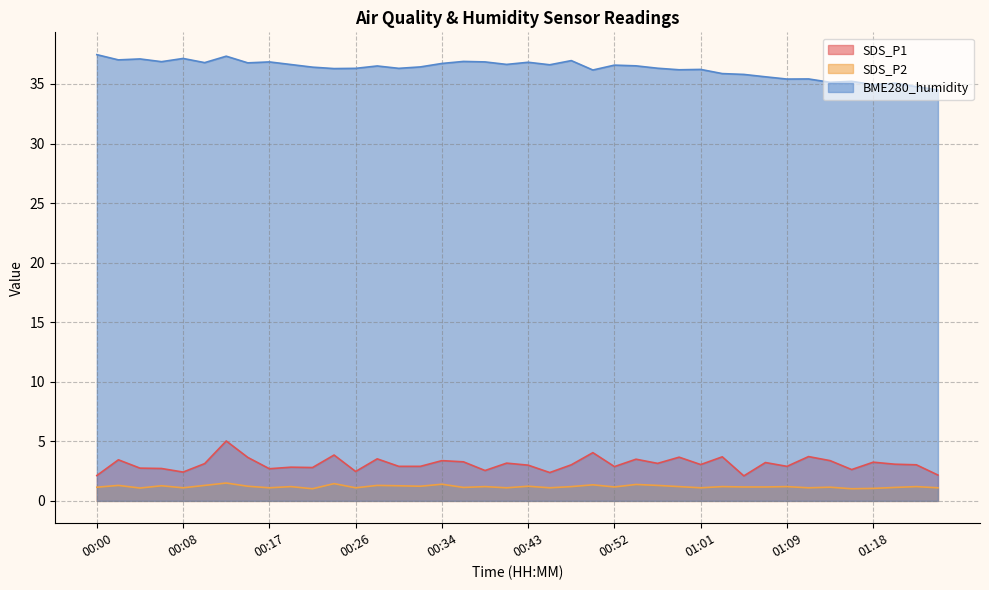

What is the total value across all series at 00:17?

40.6